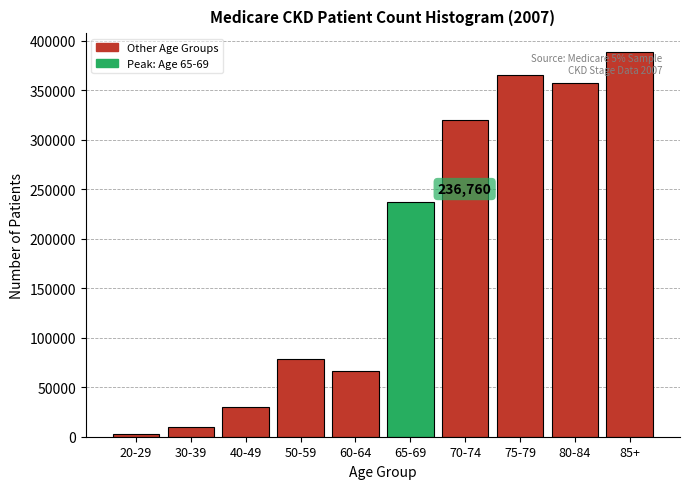

Reading right to left, extract all data points from this chart.

85+=388260	80-84=357680	75-79=365660	70-74=319660	65-69=236760	60-64=66420	50-59=78980	40-49=30000	30-39=9400	20-29=2960